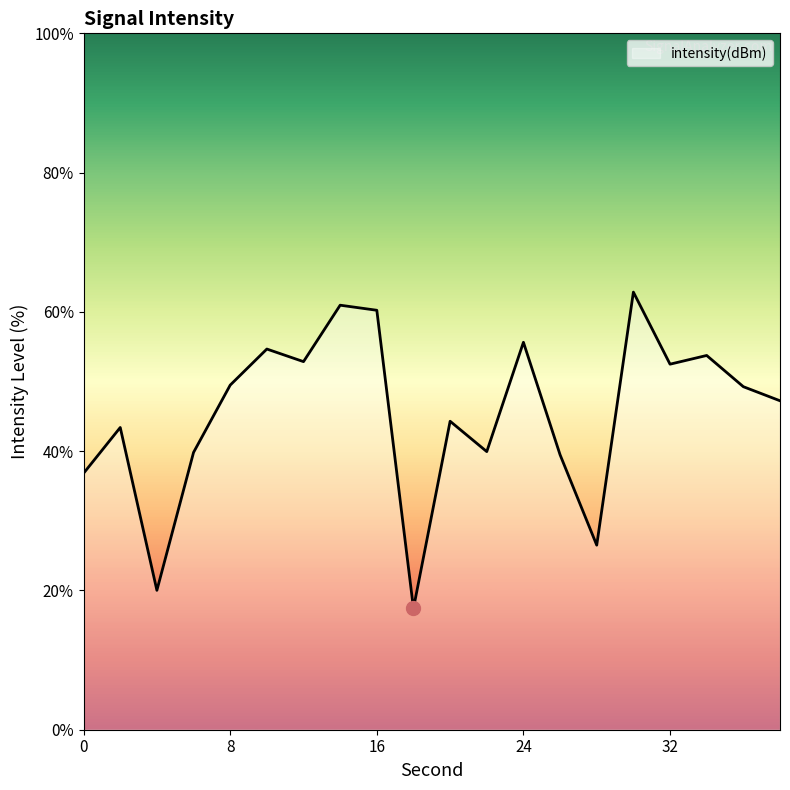

What is the smallest value displayed?

17.4